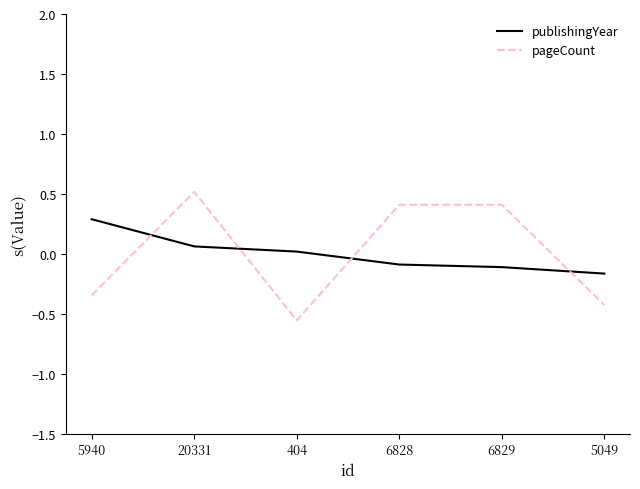

Is the value of pageCount at 404 greater than the value of publishingYear at 404?

No